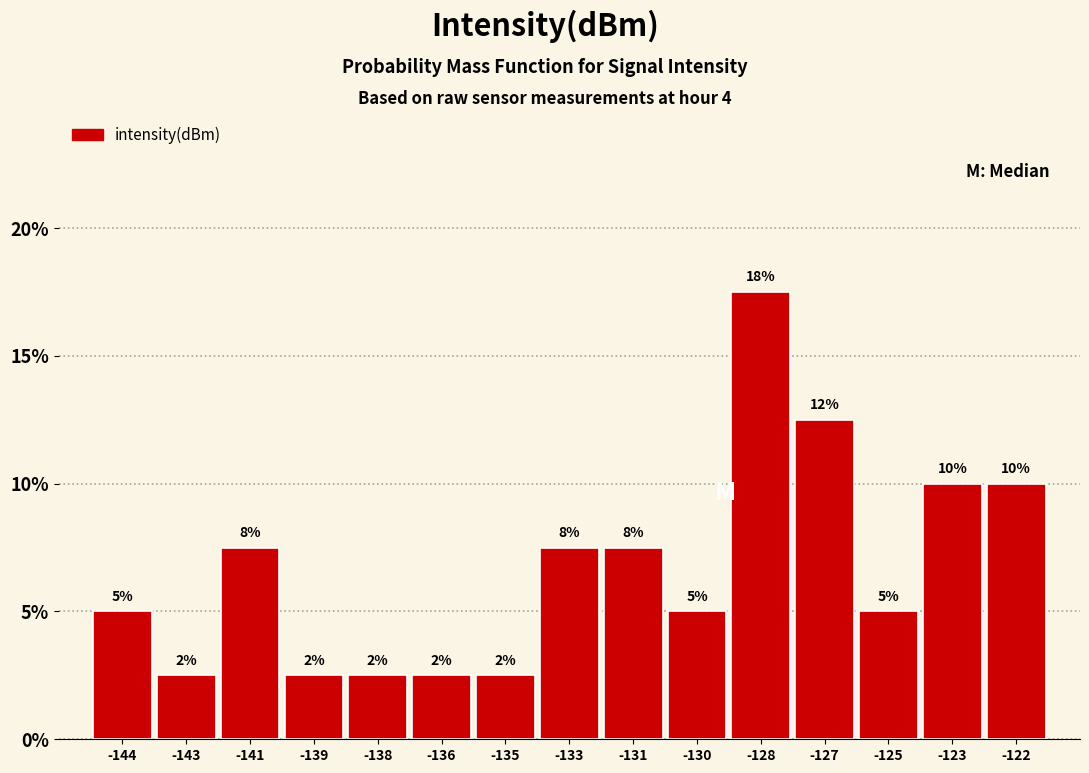

Does the chart contain any negative values?

No